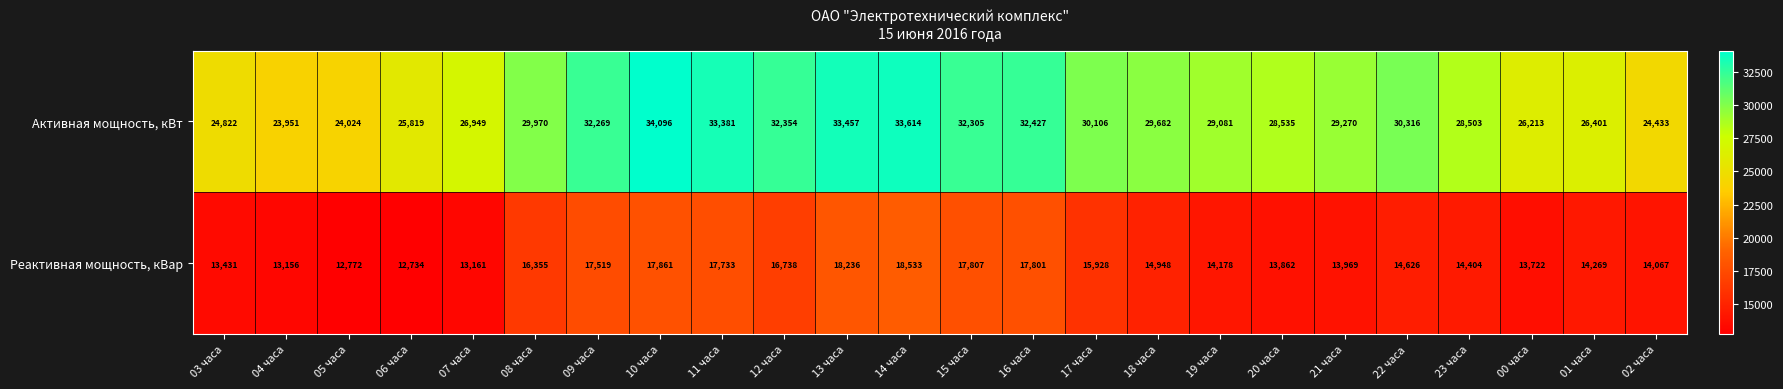

At 21 часа, list the series in order from smallest to largest.

Реактивная мощность, кВар, Активная мощность, кВт